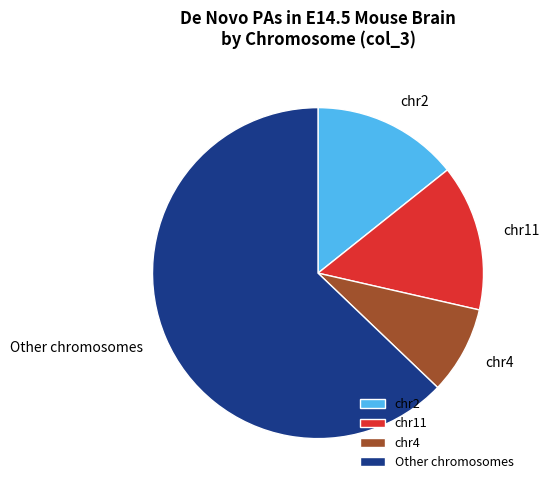

Between Other chromosomes and chr11, which is larger?

Other chromosomes